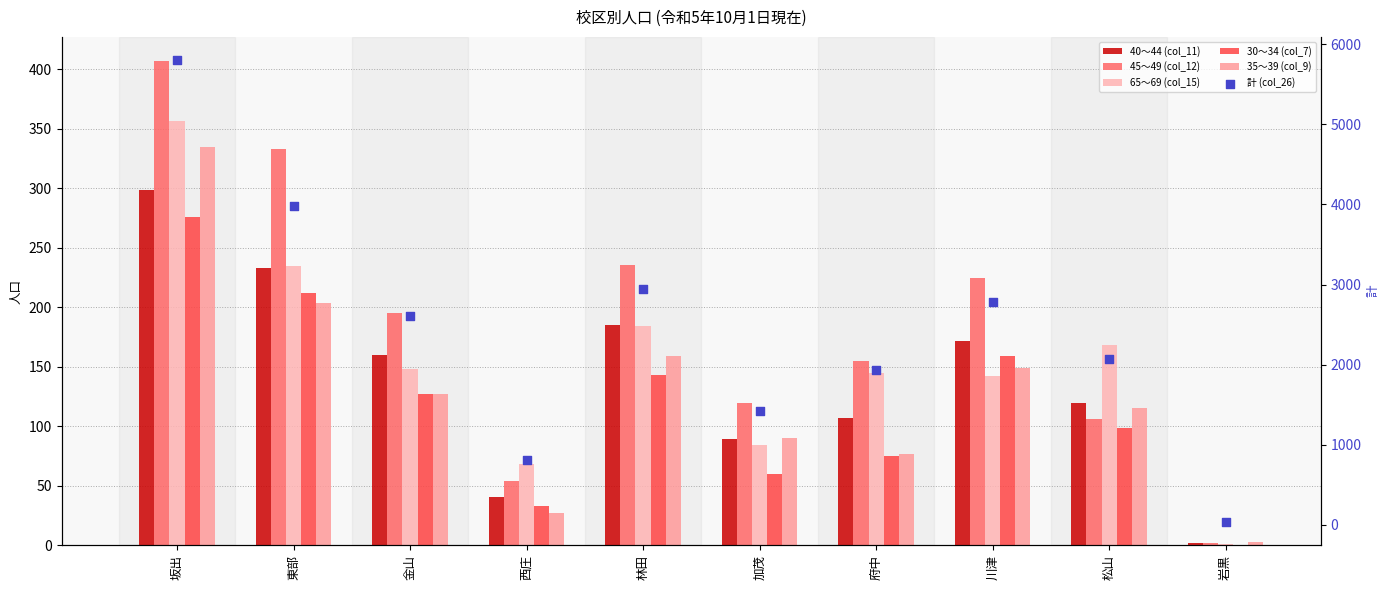

Which series has the largest total across all categories?

計 (col_26)